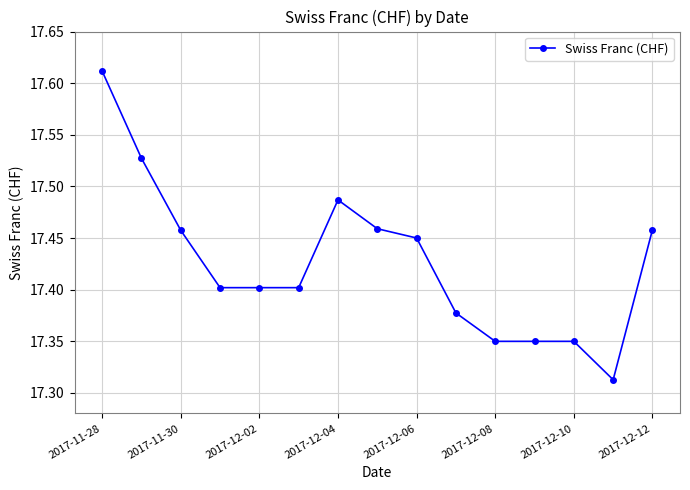

What is the difference between the maximum and minimum values?

0.3